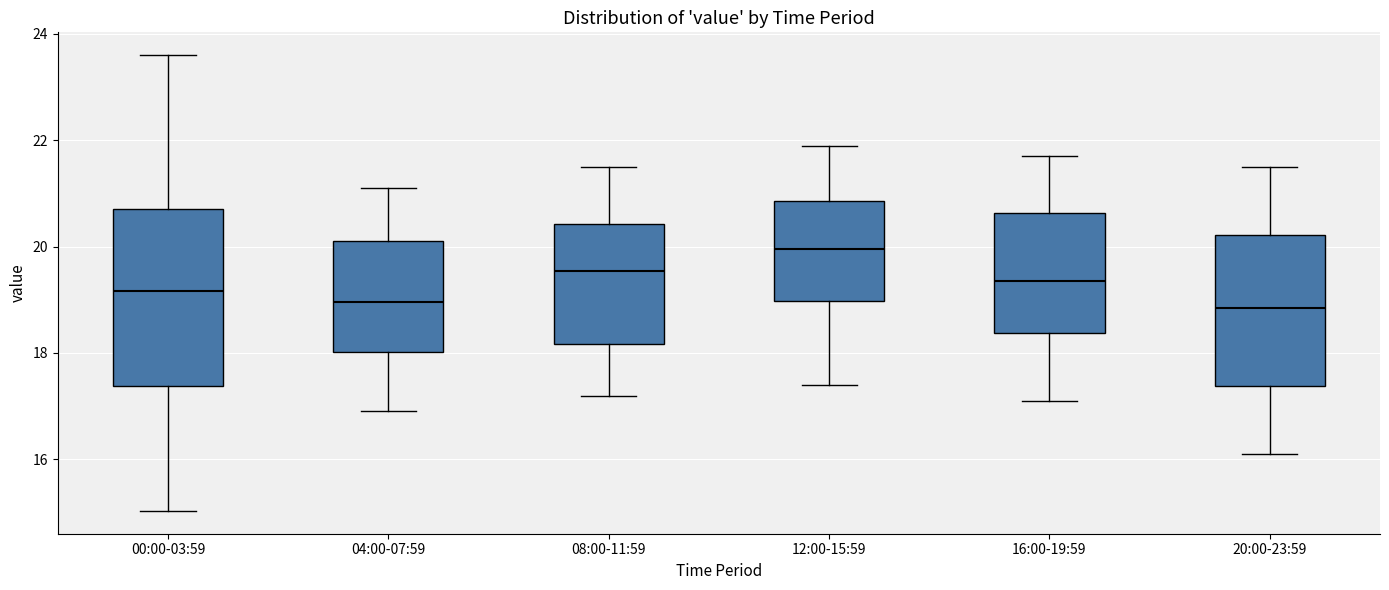

Which box is the tallest, from its lower edge to its upper edge?

00:00-03:59